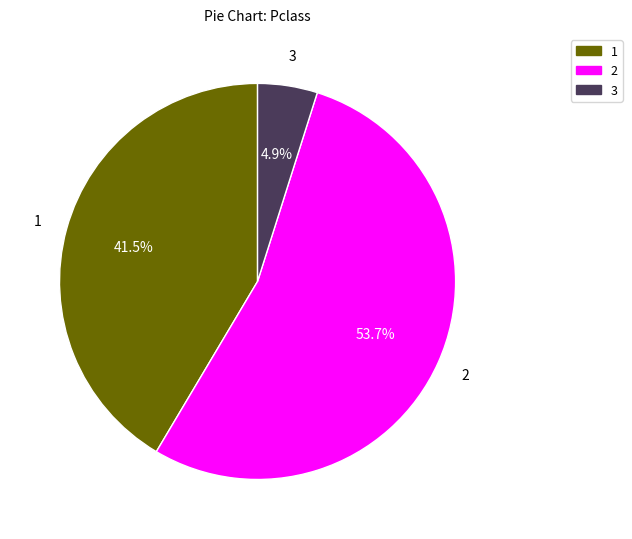

Rank the categories by value from highest to lowest.

2, 1, 3